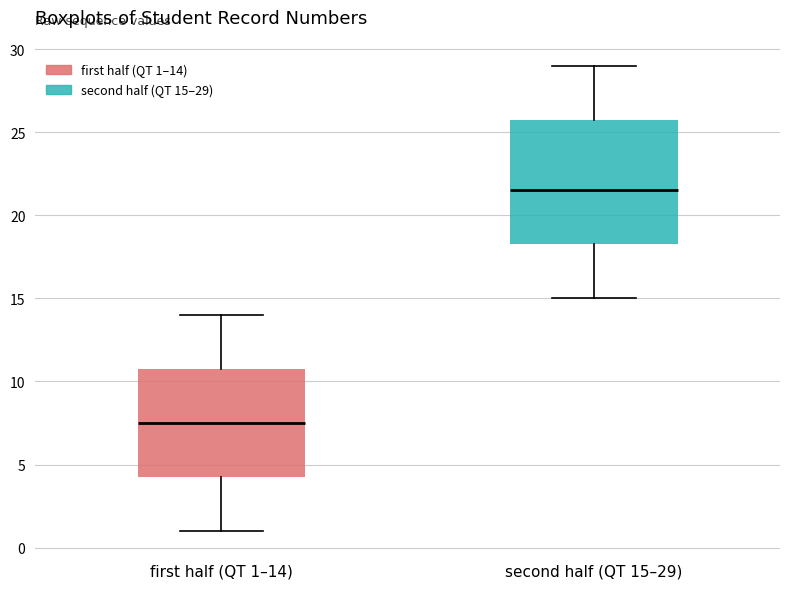

Which box is the tallest, from its lower edge to its upper edge?

second half (QT 15–29)